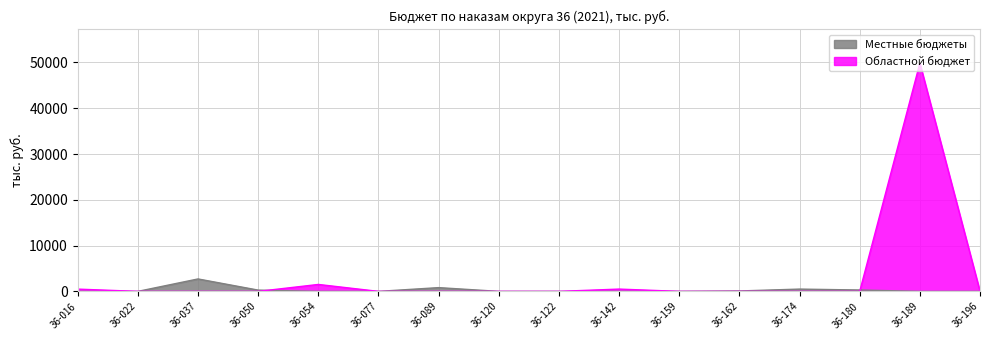

What is the sum of the Областной бюджет values at 36-022 and 36-054?

1515.9